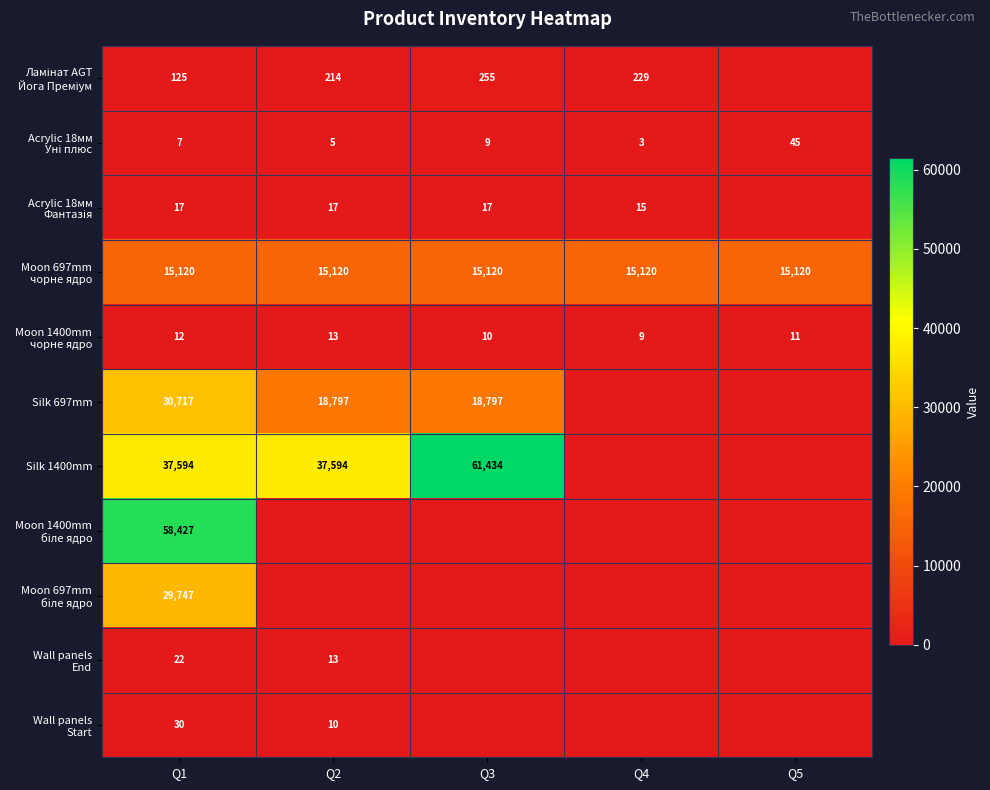

At which category is the sum across all series the highest?

Q1